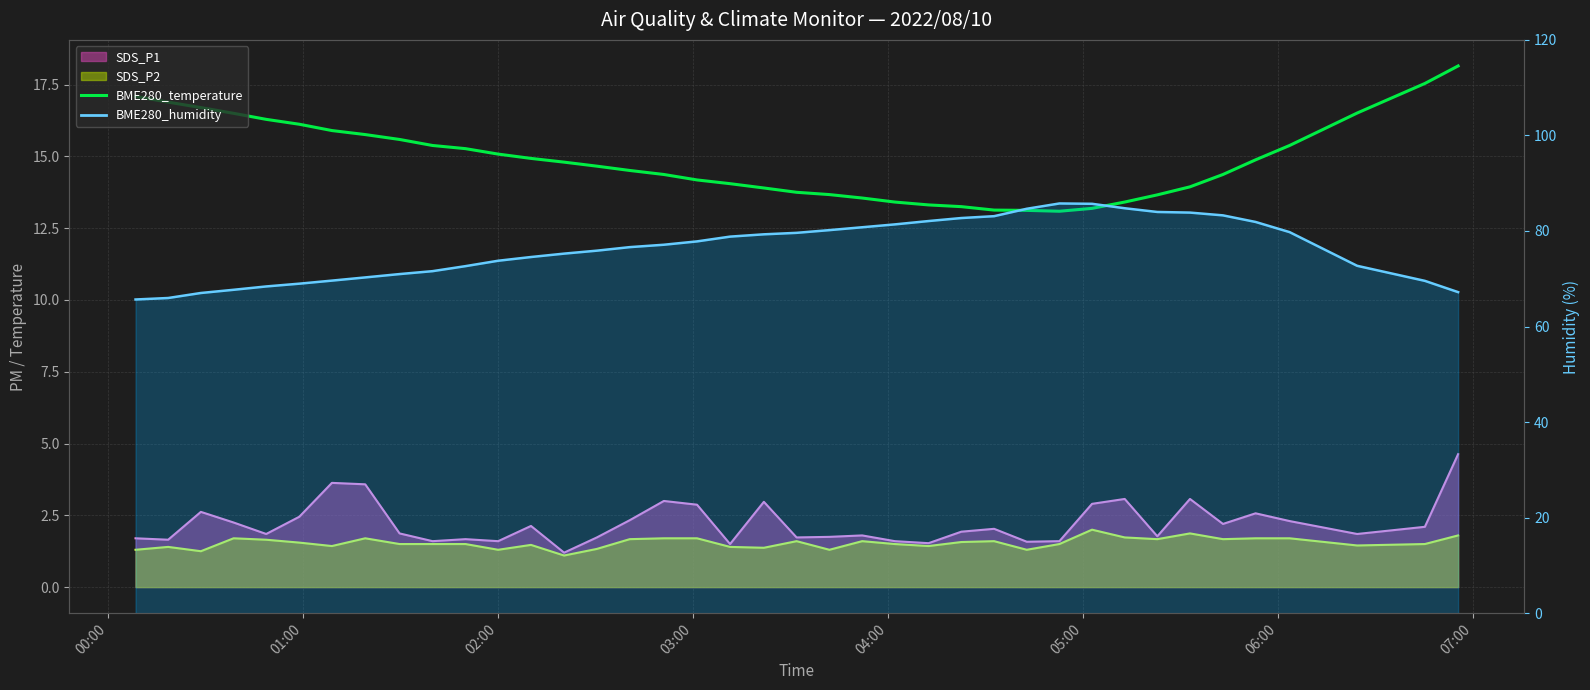

Which series has the widest spread of values?

BME280_humidity (right)